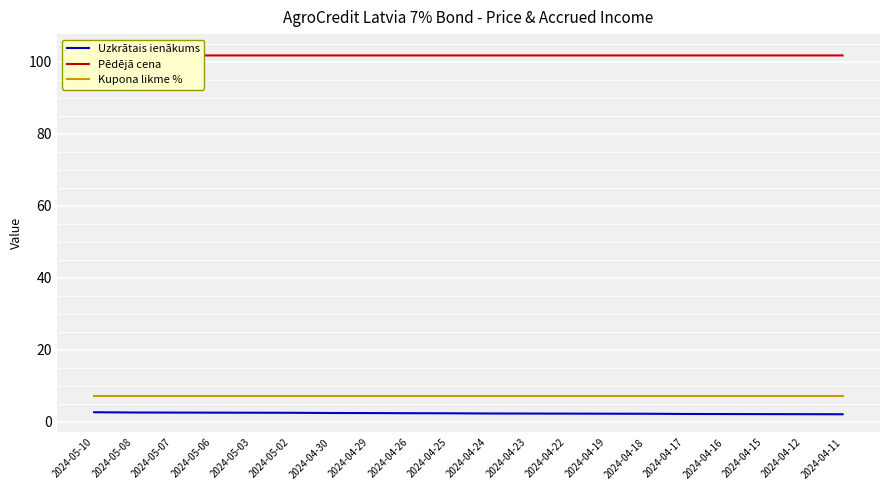

At how many categories does at least one series exceed 71?

20